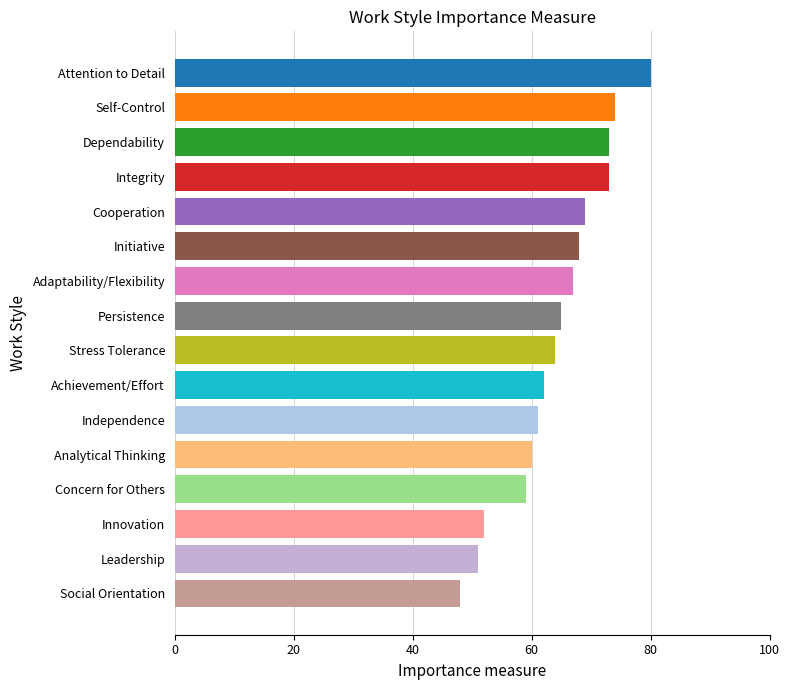

What is the maximum value shown in the chart?

80